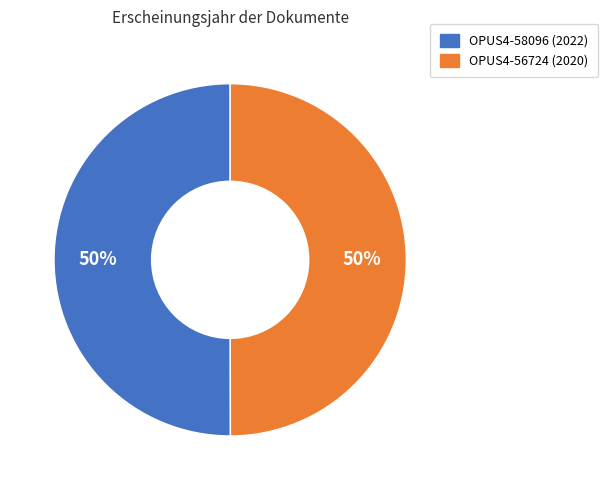

How many segments does this pie chart have?

2